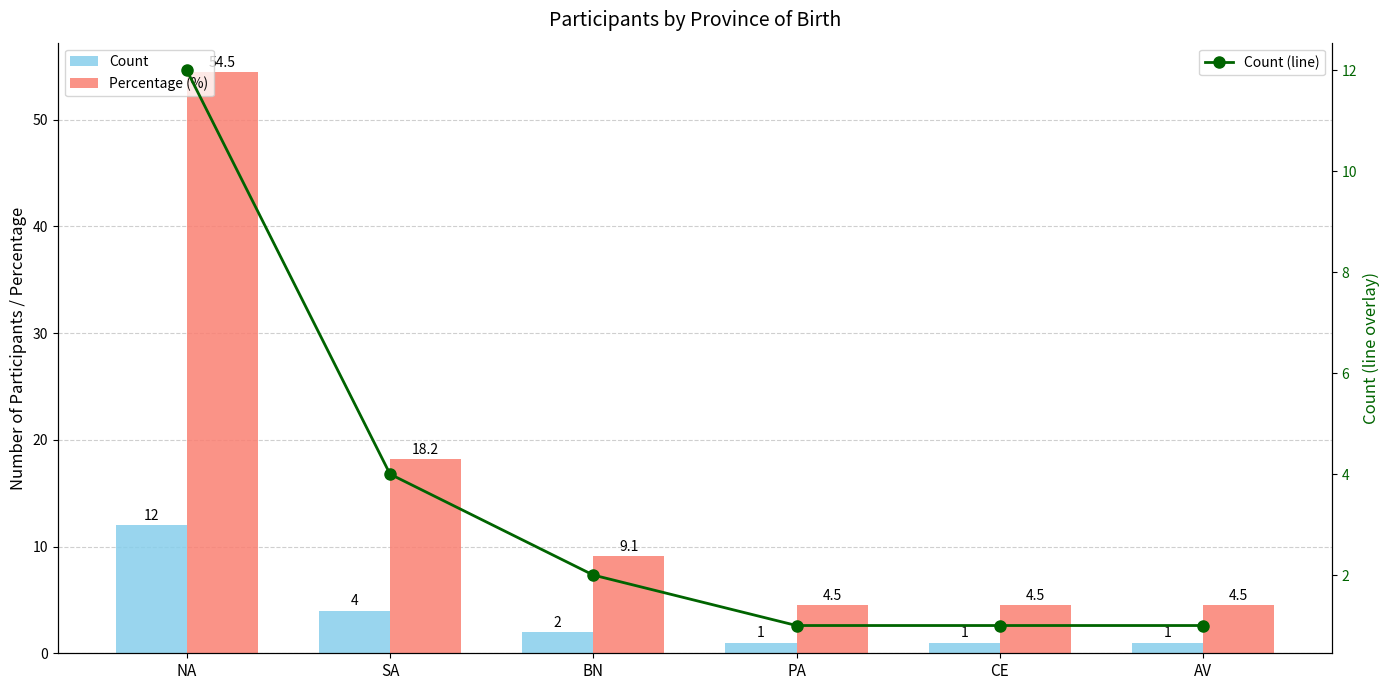

What is the average value of the Count (line) series?

3.5